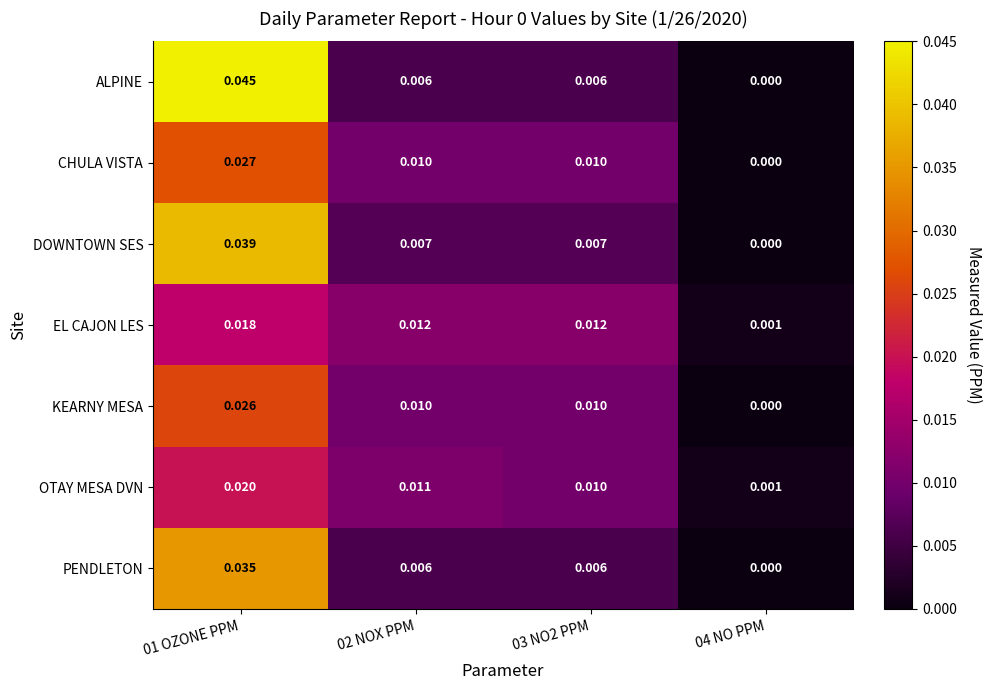

Which series has the largest total across all categories?

ALPINE